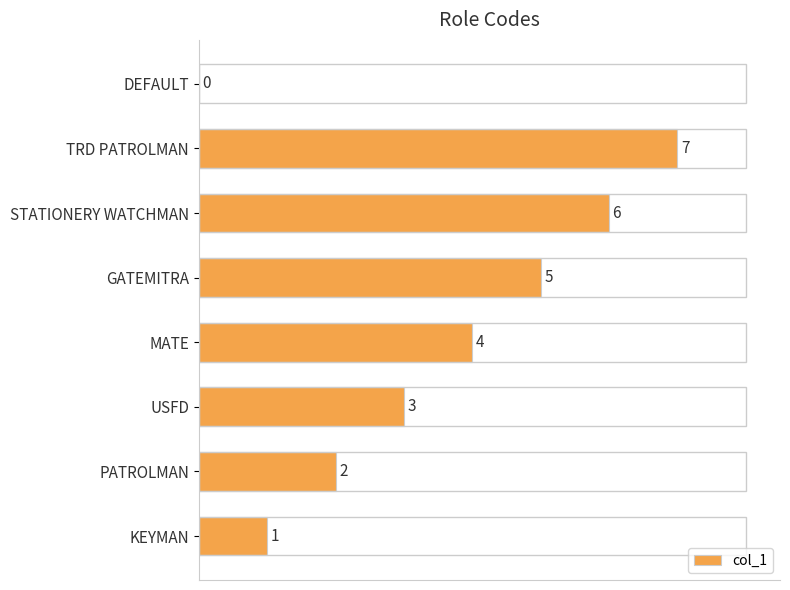

Read the value at USFD.

3